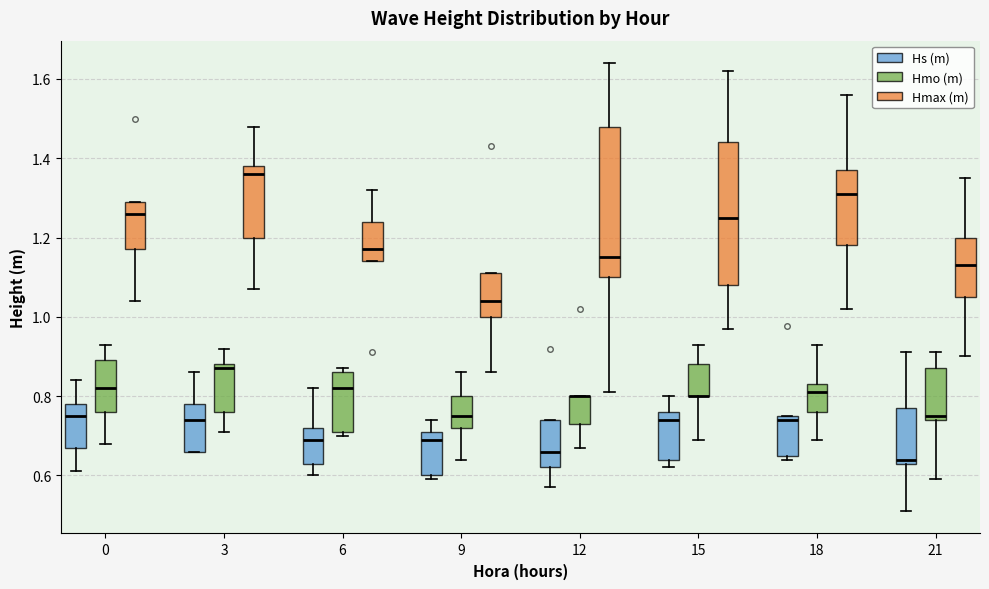

Where does the lower whisker of the box for 12 (Hmo (m)) end on the y-axis? The values are not printed on the chart, so give them approximately, as read against the axis.

0.68